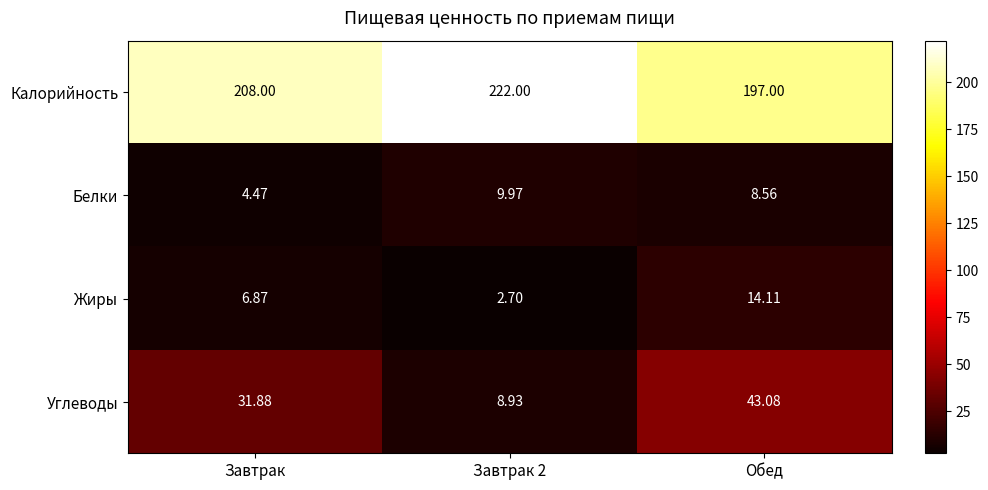

At which category is the sum across all series the highest?

Обед